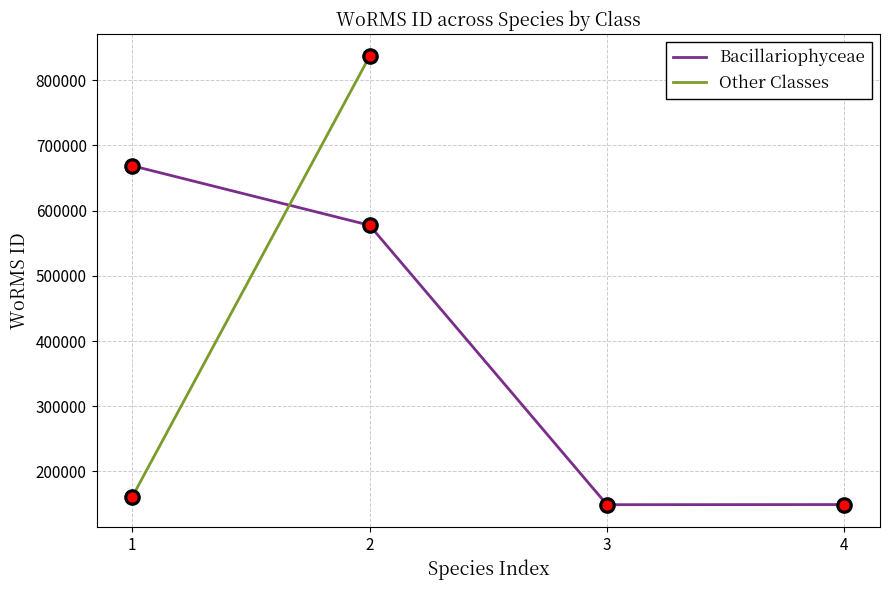

What is the change in value from 2 to 4?

-428392